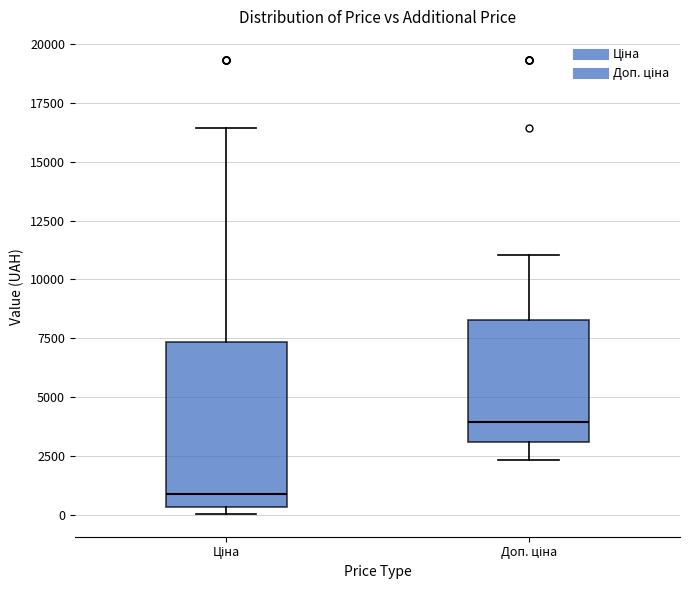

Which box has the highest median line?

Доп. ціна